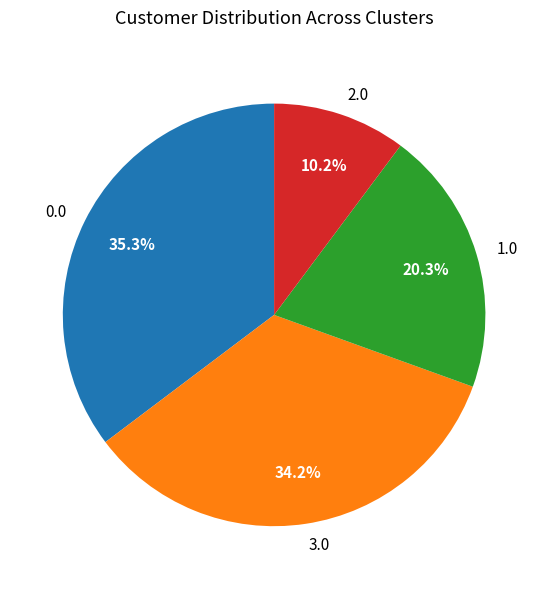

How many slices are in this pie chart?

4